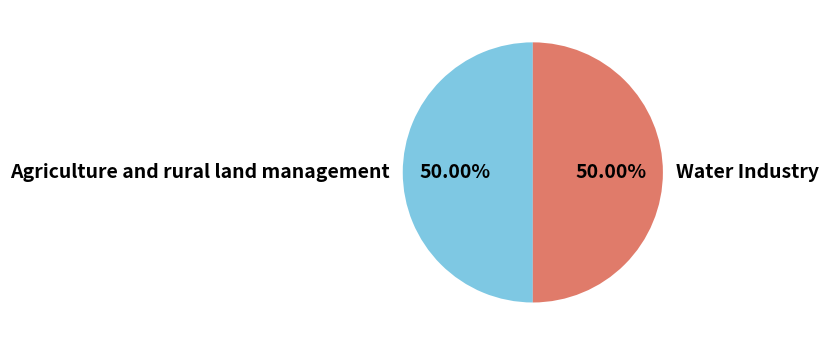

What percentage is the Water Industry slice, to the nearest percent?

50%